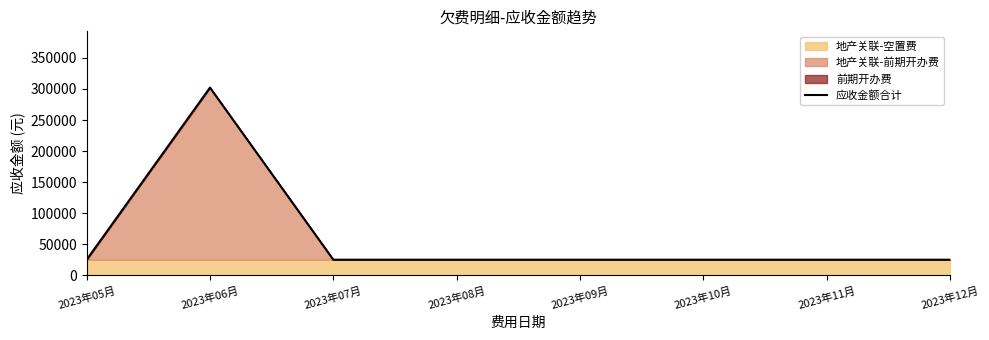

Between 2023年07月 and 2023年12月, which is larger?

2023年12月